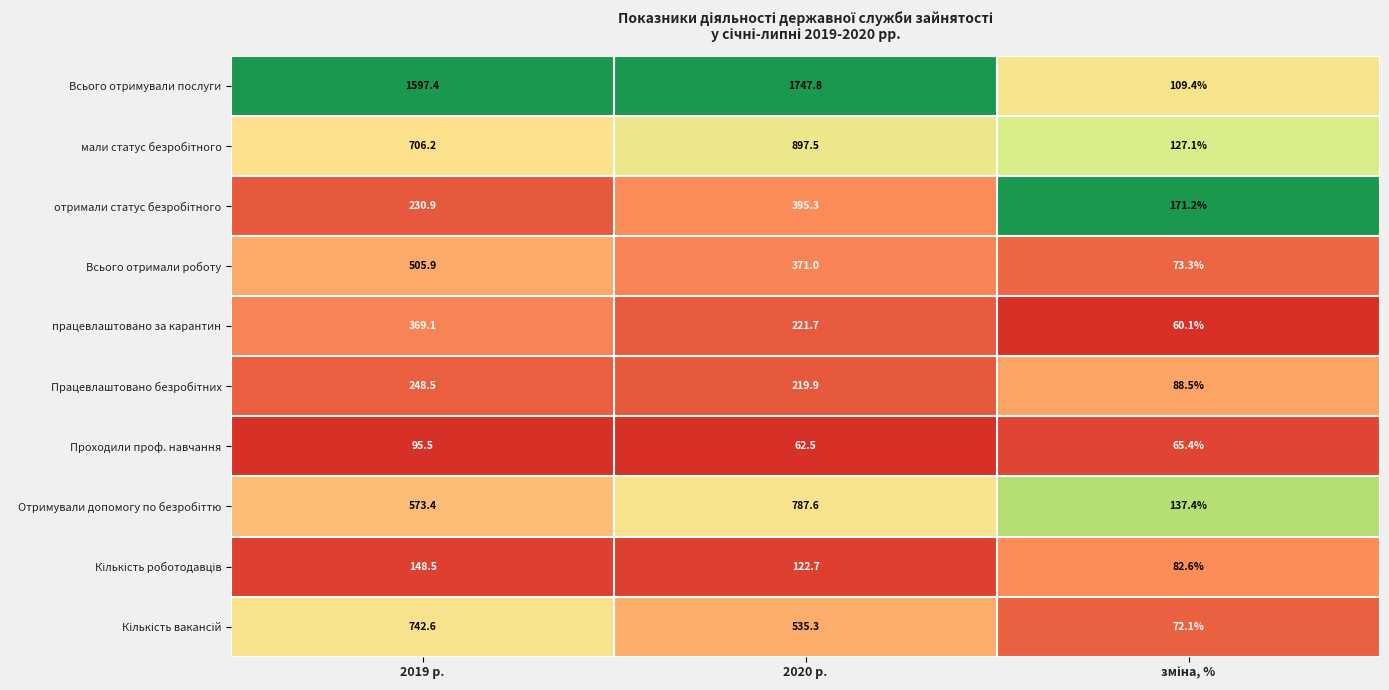

How many series are shown in this chart?

10